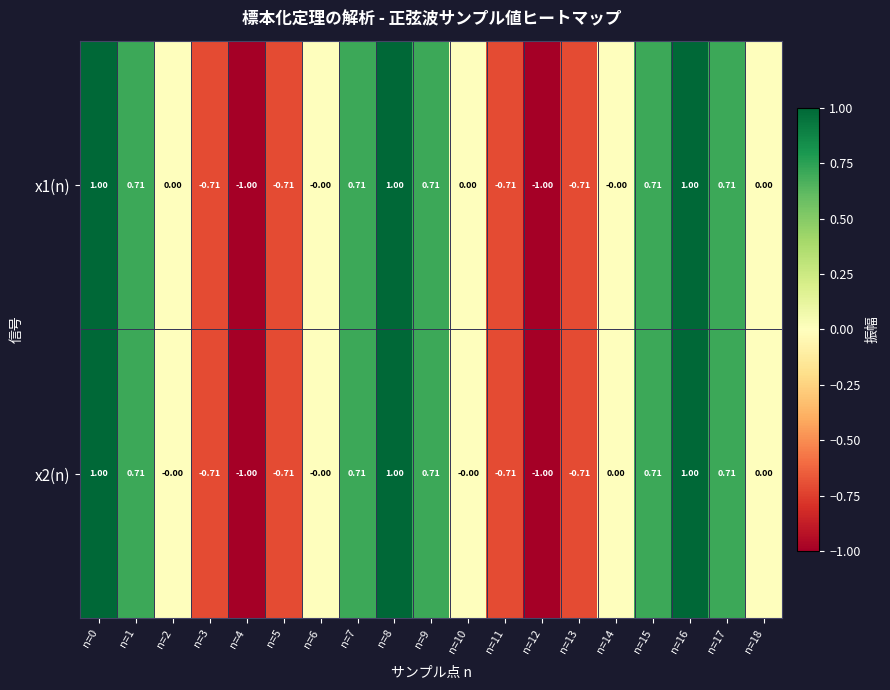

What is the total value across all series at n=5?

-1.4